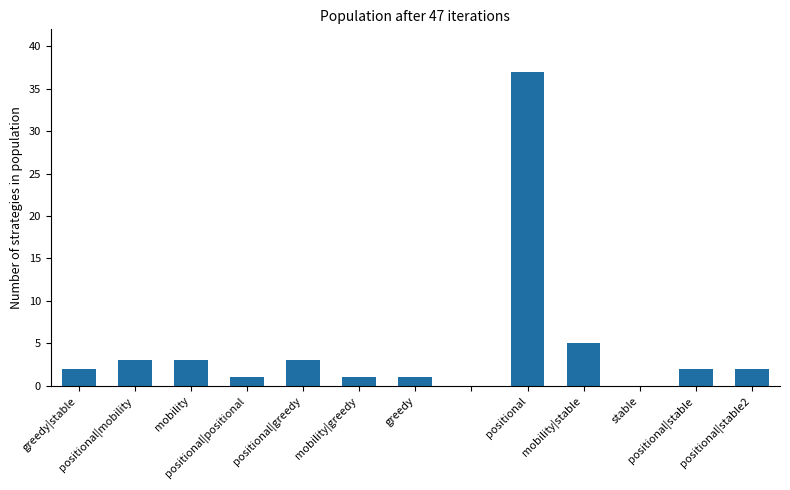

Does the chart contain stacked bars?

No